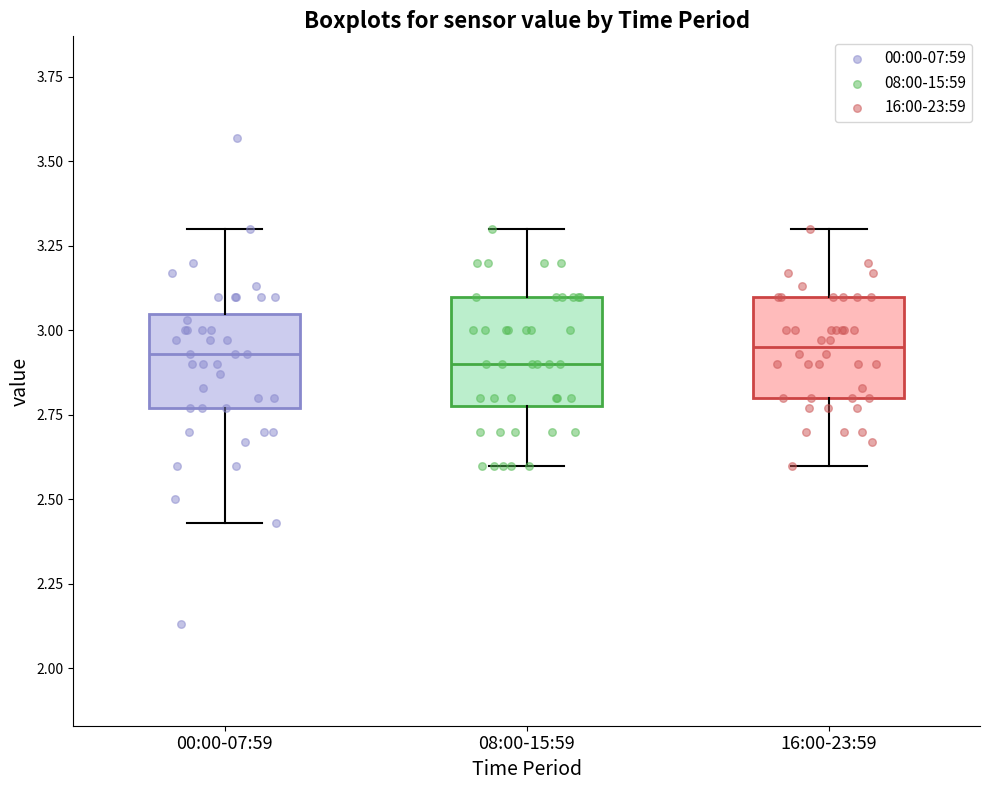

Reading left to right, read every box against the y-axis: the position of its median line, the range the box covers, and the ends of its whiskers. The values are not printed on the chart, so give them approximately, as read against the axis.

00:00-07:59: median 2.95, box 2.75 to 3.05, whiskers 2.45 to 3.30
08:00-15:59: median 2.90, box 2.80 to 3.10, whiskers 2.60 to 3.30
16:00-23:59: median 2.95, box 2.80 to 3.10, whiskers 2.60 to 3.30